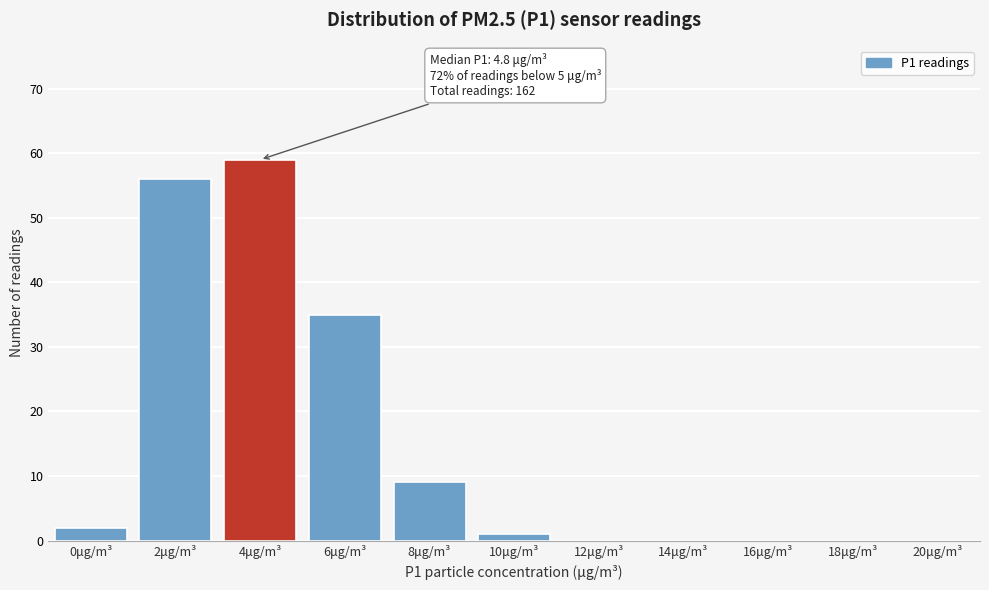

Reading right to left, transcribe all the data shown in this chart.

20μg/m³=0	18μg/m³=0	16μg/m³=0	14μg/m³=0	12μg/m³=0	10μg/m³=1	8μg/m³=9	6μg/m³=35	4μg/m³=59	2μg/m³=56	0μg/m³=2